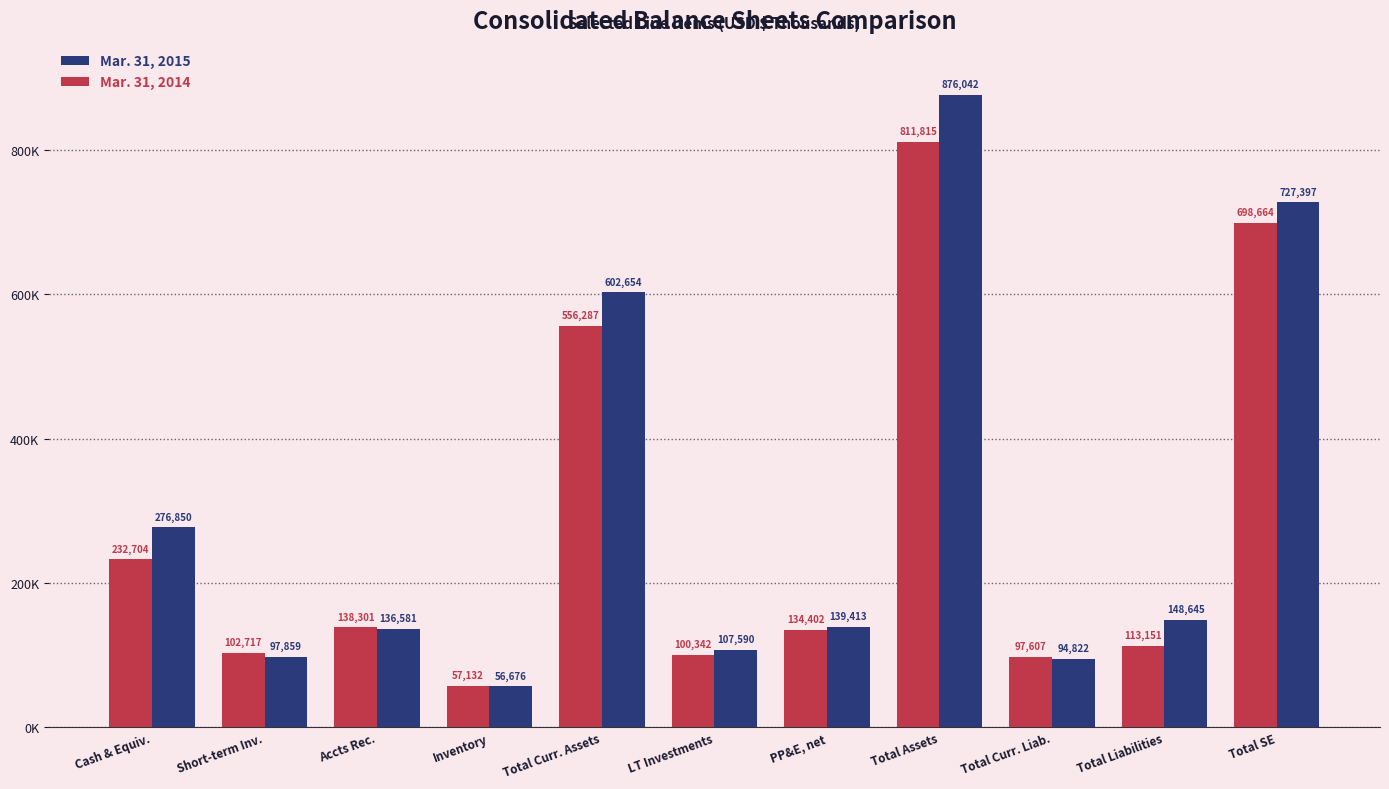

What is the sum of the Mar. 31, 2015 values at Total Assets and Inventory?

932718